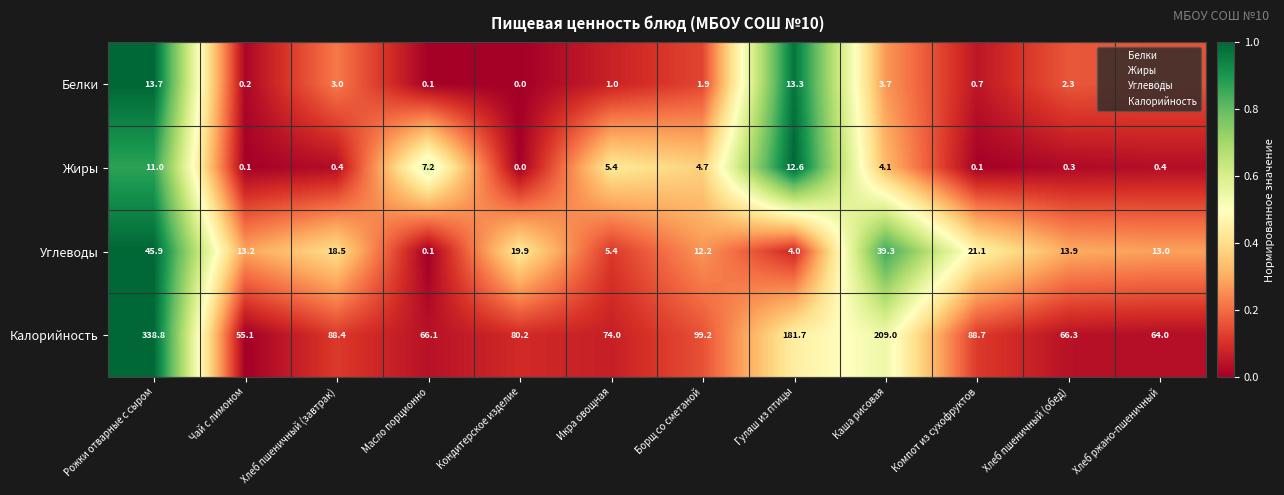

Which series has the widest spread of values?

Калорийность